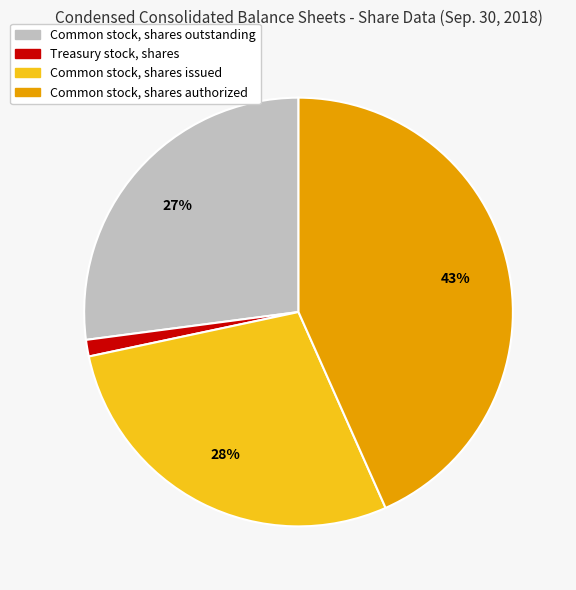

Rank the categories by value from highest to lowest.

Common stock, shares authorized, Common stock, shares issued, Common stock, shares outstanding, Treasury stock, shares